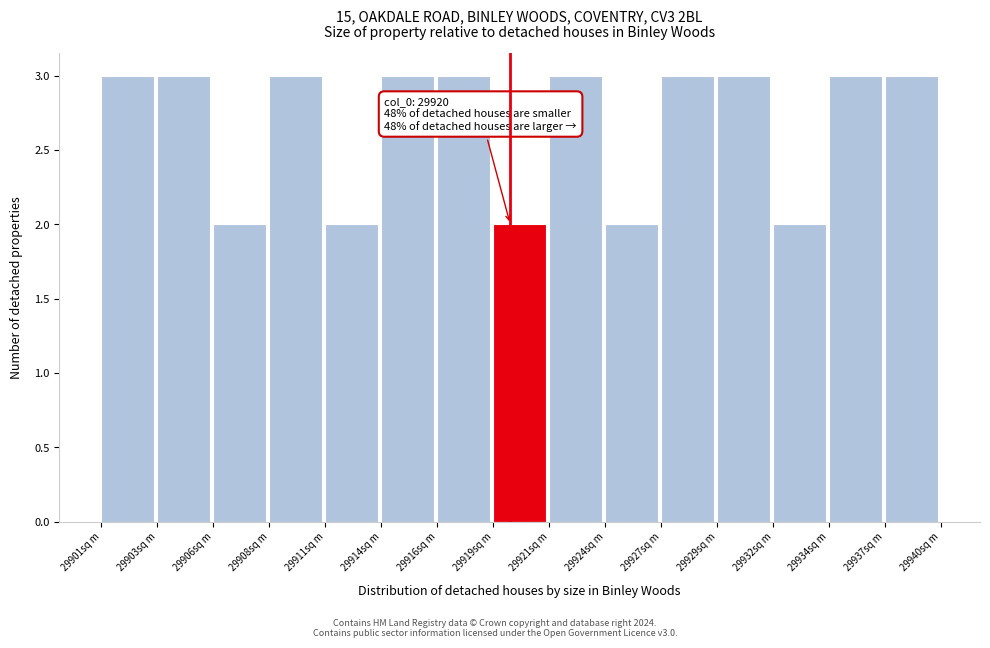

Reading left to right, extract all data points from this chart.

3	3	2	3	2	3	3	2	3	2	3	3	2	3	3